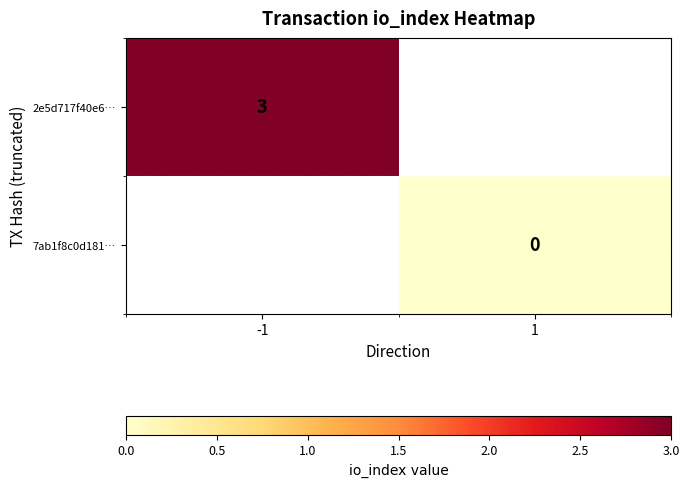

Is it true that 2e5d717f40e6… equals 4 at -1?

False